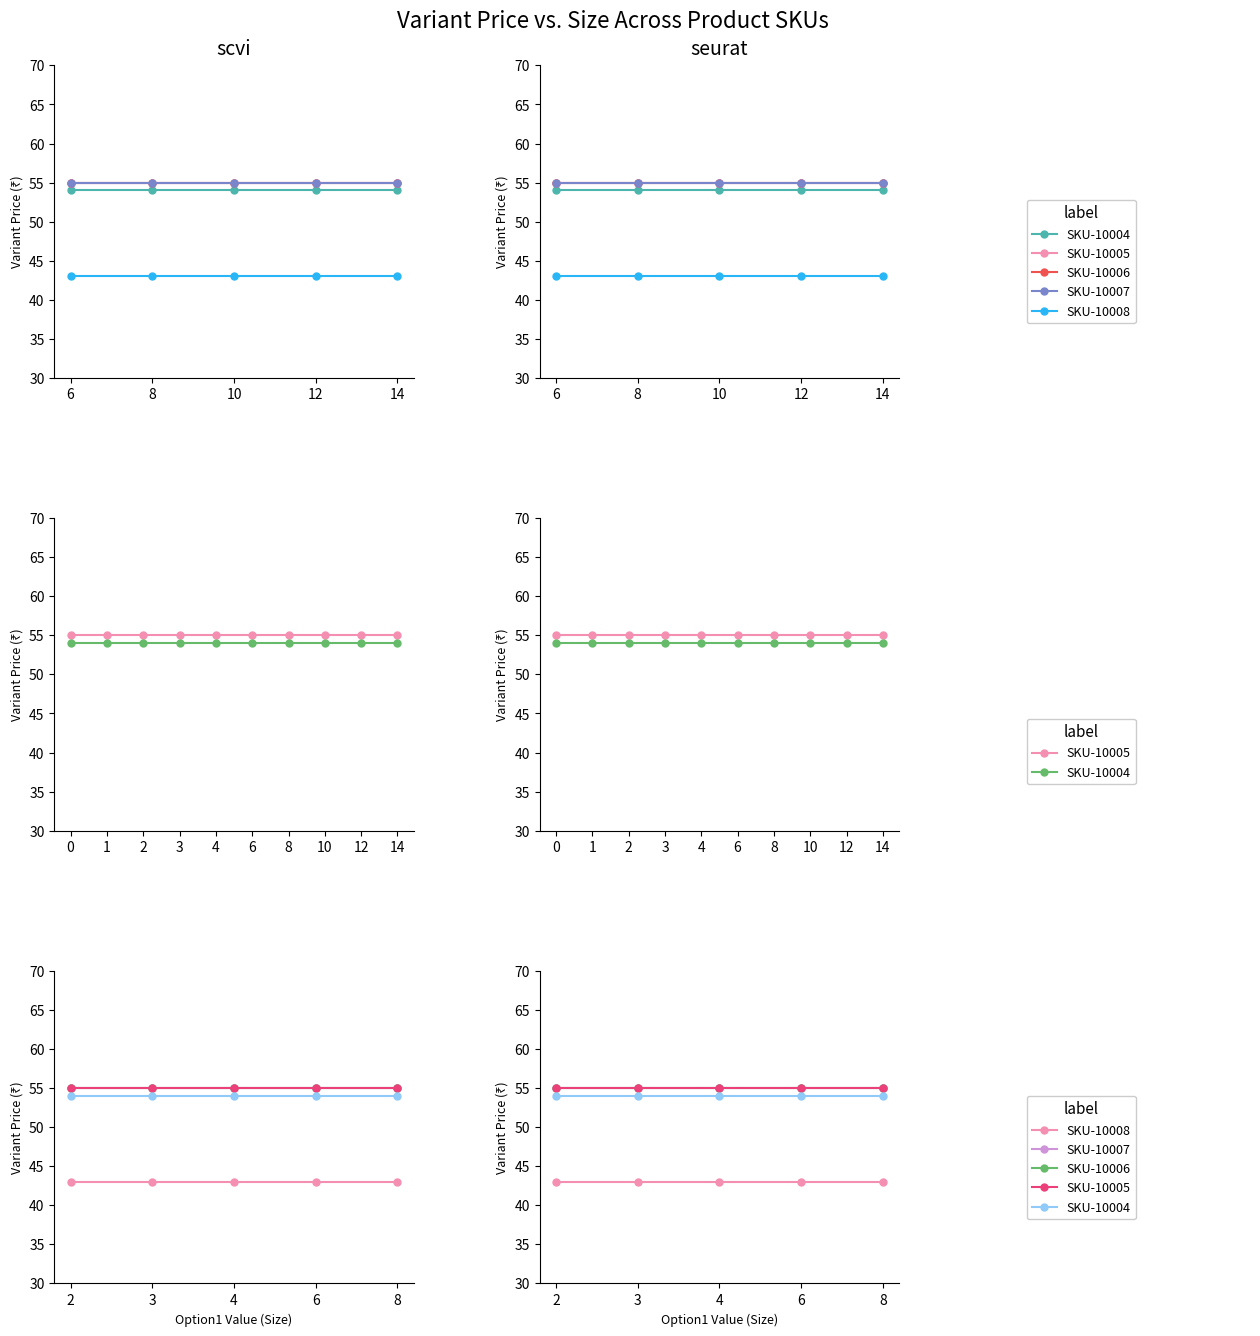

How many data points does each series have?

5